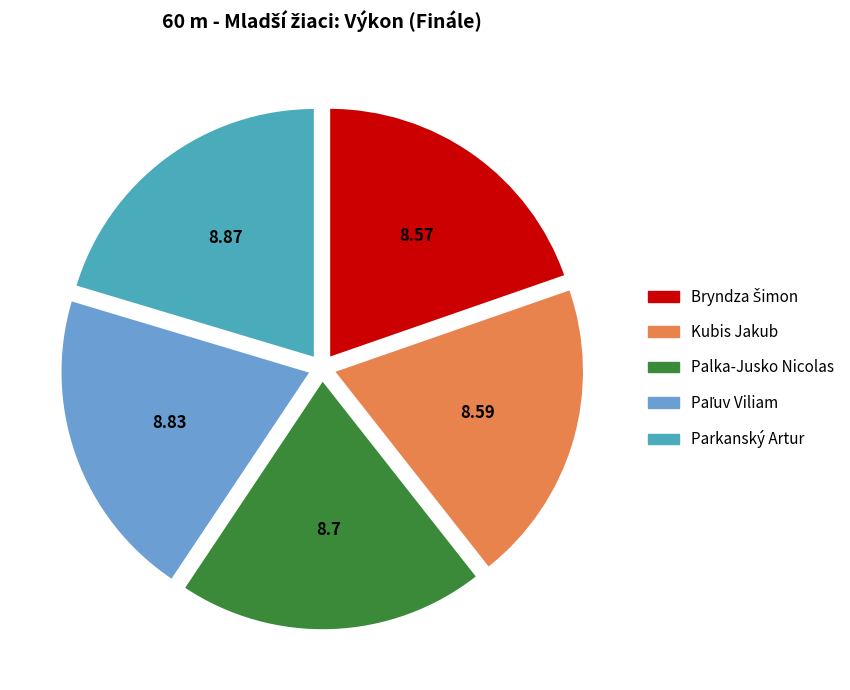

Is there any slice that represents more than half of the pie?

No